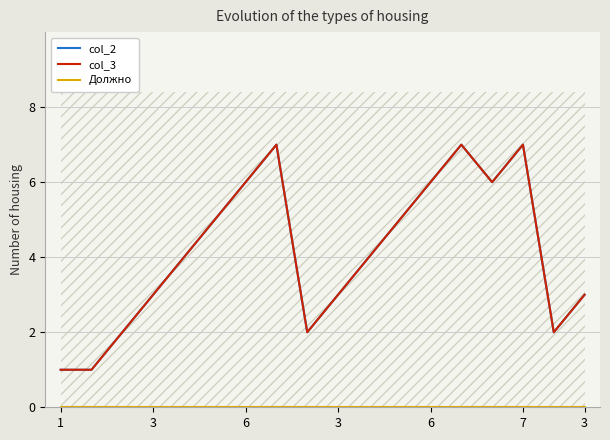

What is the spread (max minus min) of values at 3?

3